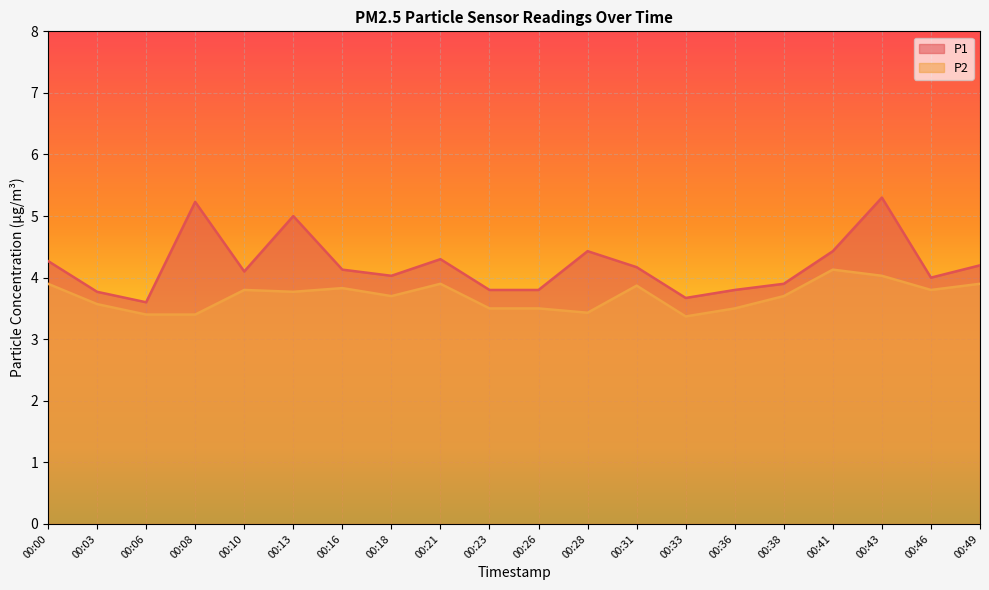

Does the chart display data point markers on the line(s)?

No